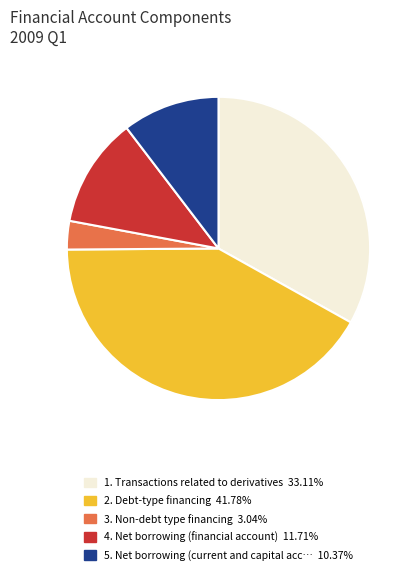

Count the number of slices in the pie.

5